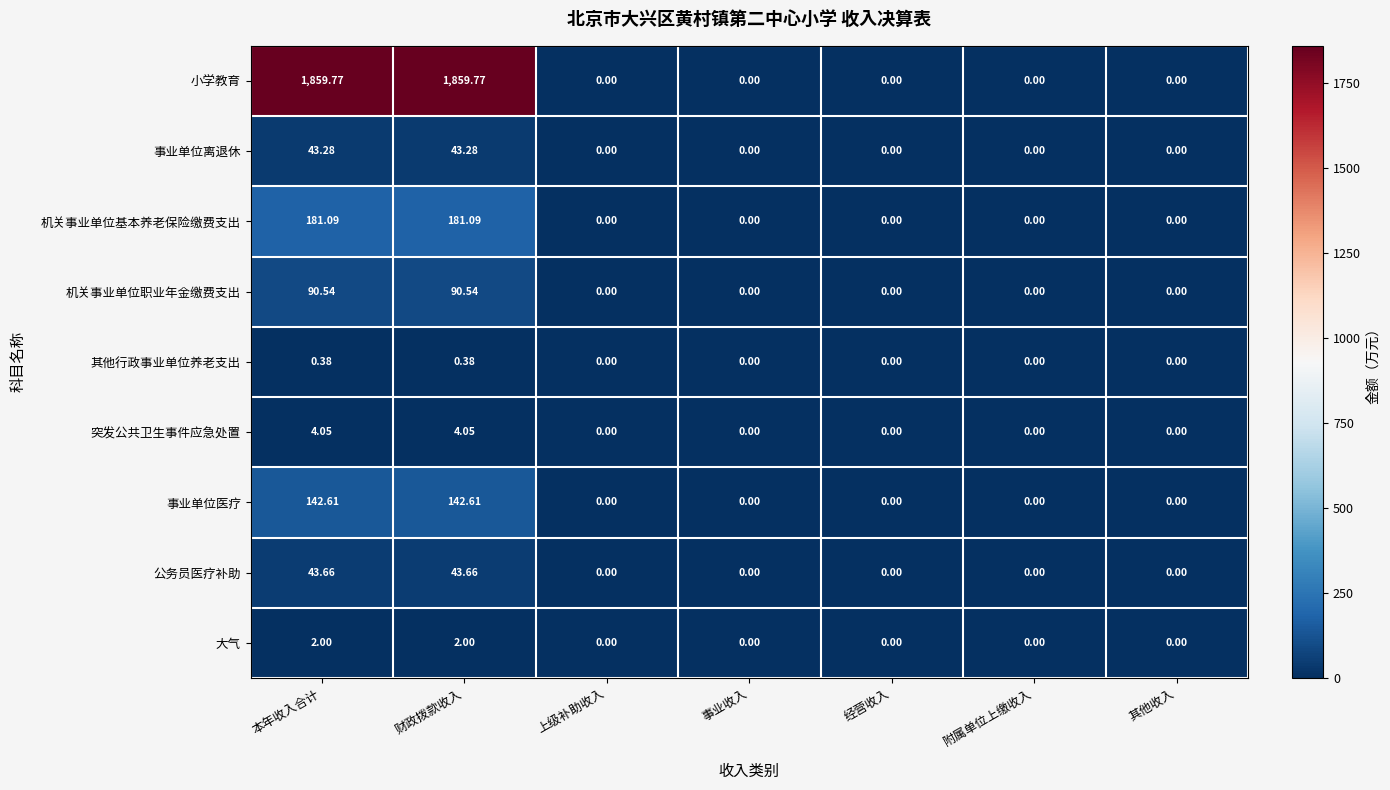

Which series changed the most between 财政拨款收入 and 其他收入?

小学教育